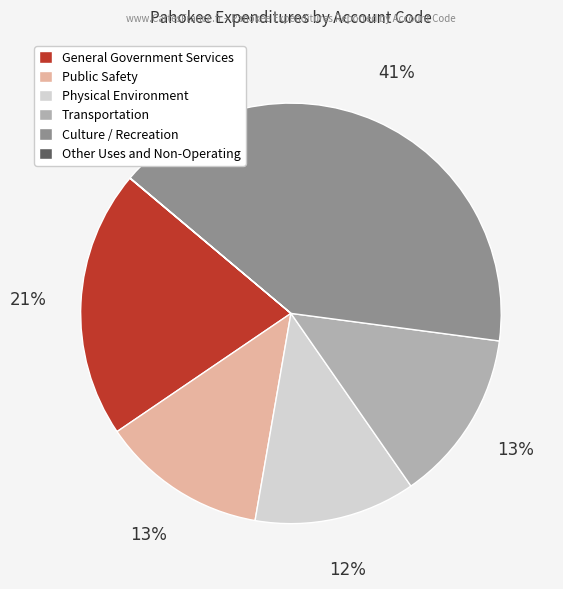

To the nearest percent, what is the average slice percentage?

17%